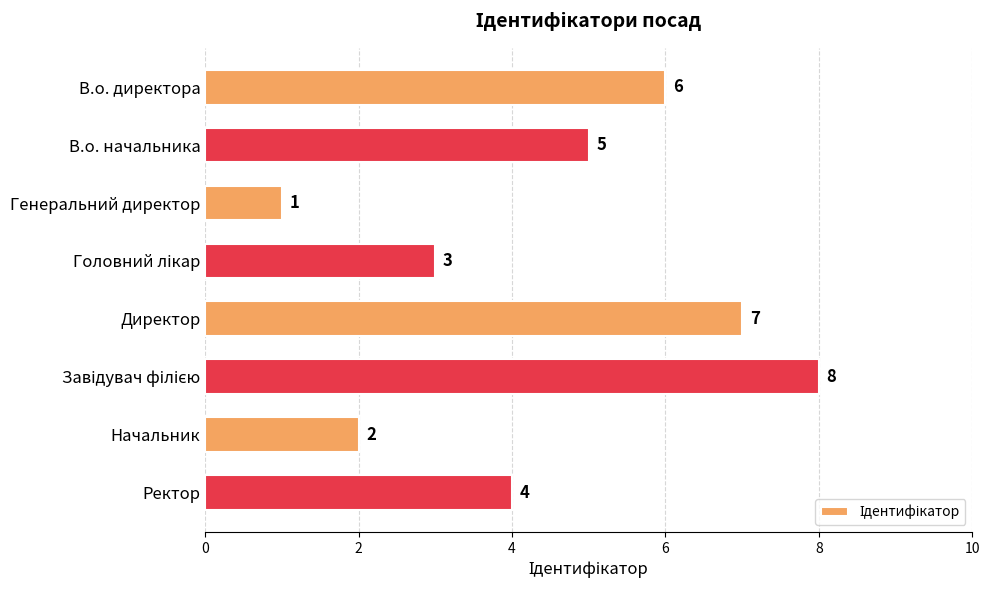

How many bars are there in total?

8